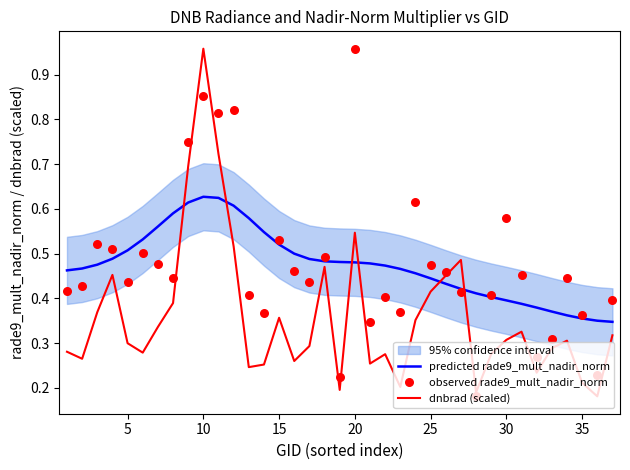

The predicted rade9_mult_nadir_norm series shows 0.2 at 5. True or false?

False